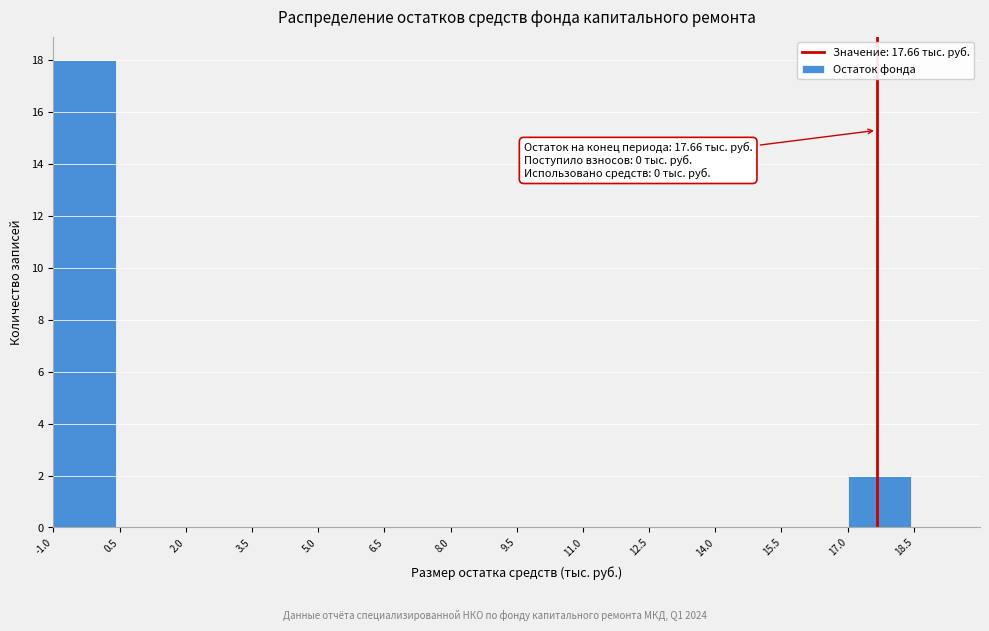

Over which range of the x-axis is the bar tallest?

-1.0 to 0.5